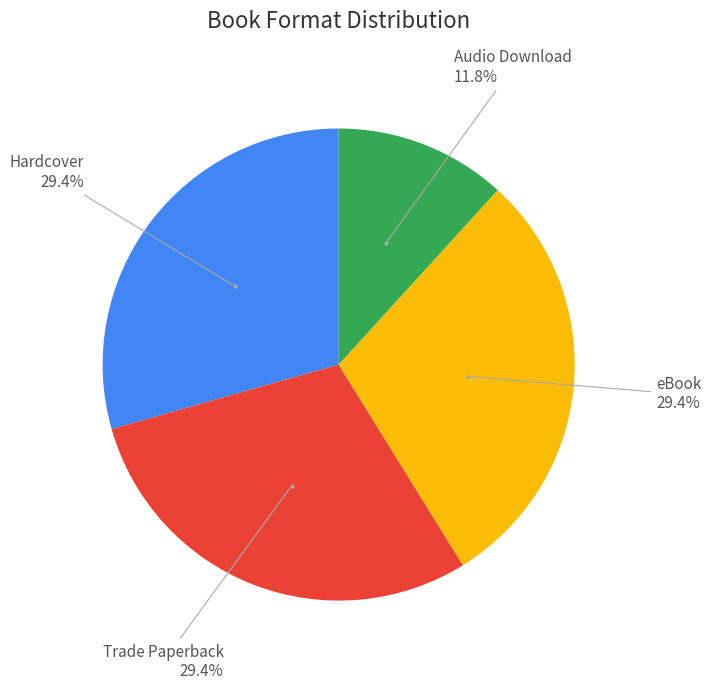

Count the number of slices in the pie.

4